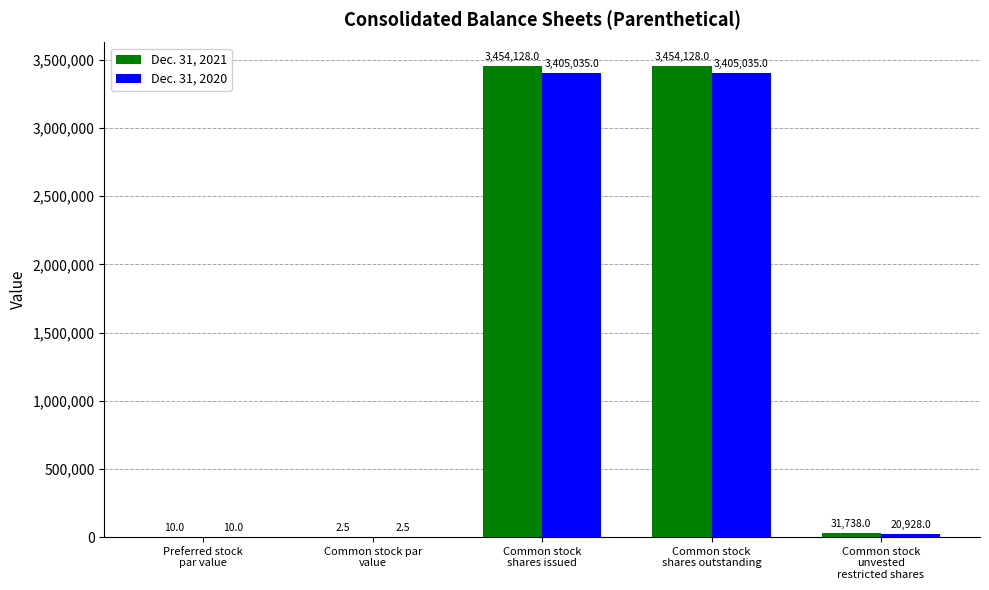

What is the average value of the Dec. 31, 2020 series?

1366202.1